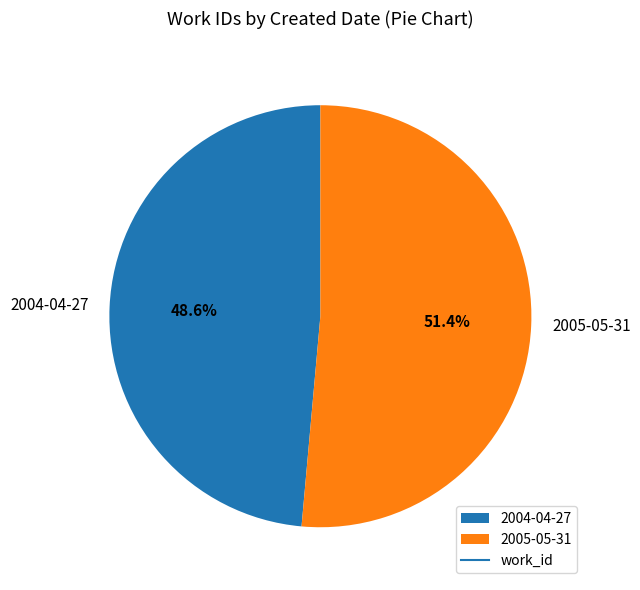

Does 2005-05-31 represent more than half of the total?

Yes